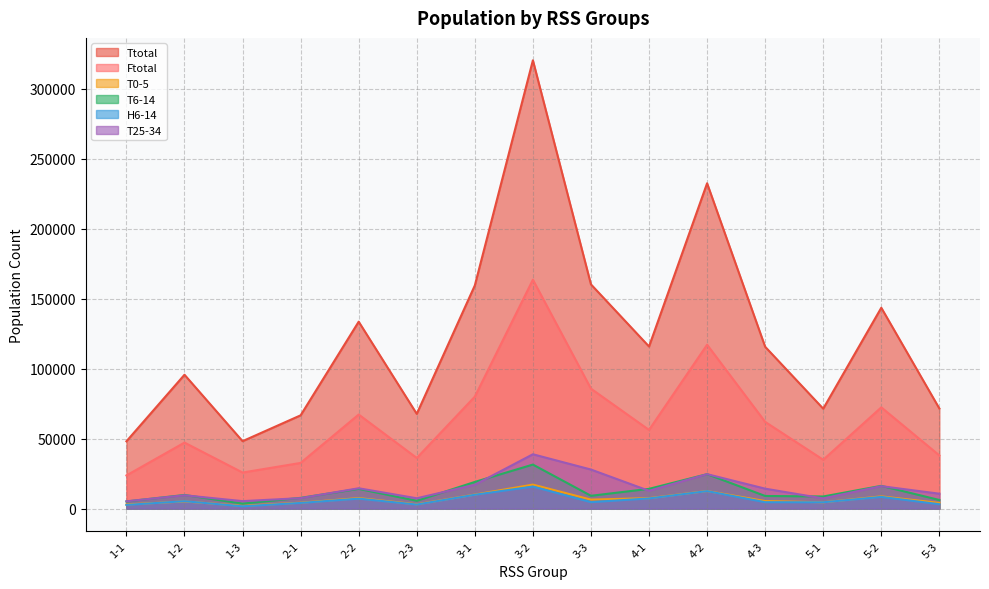

At which label is H6-14 closest to 8737?

5-2